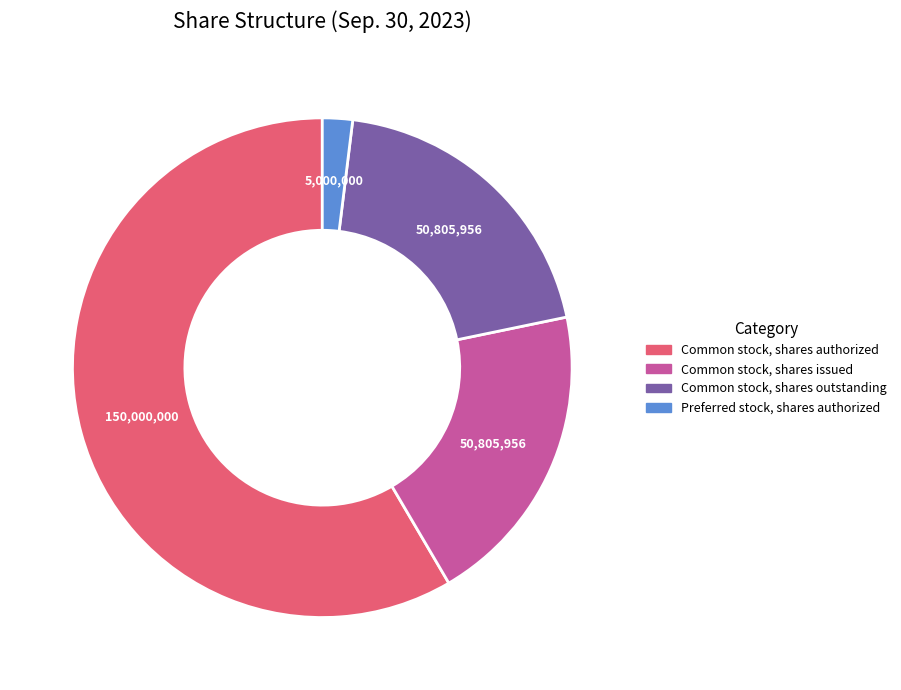

Is Preferred stock, shares authorized the majority of the pie?

No